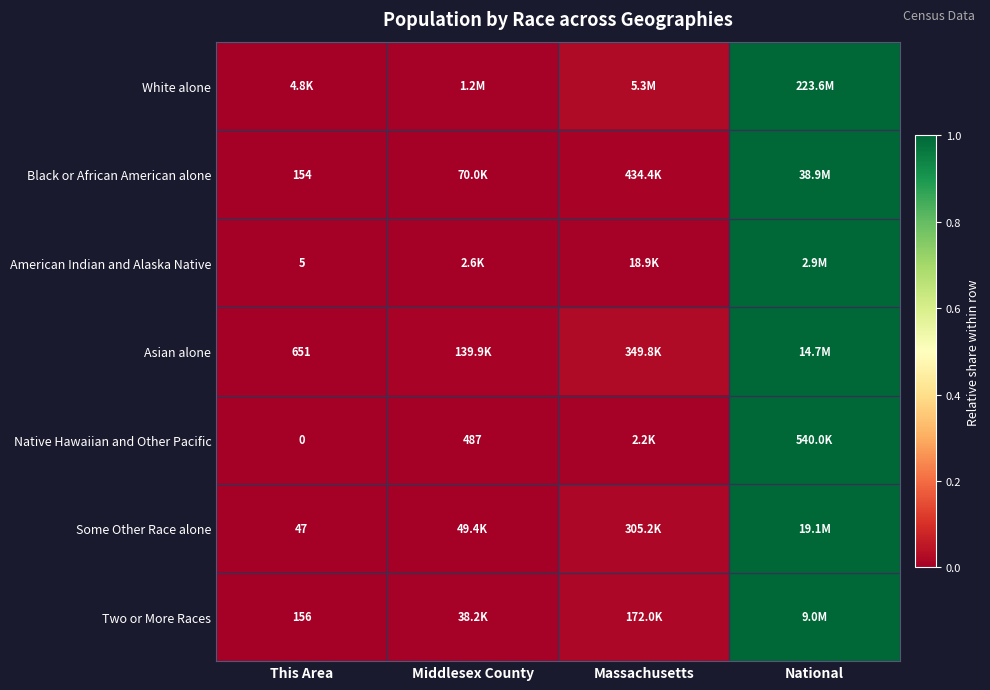

At how many categories does at least one series exceed 0?

4